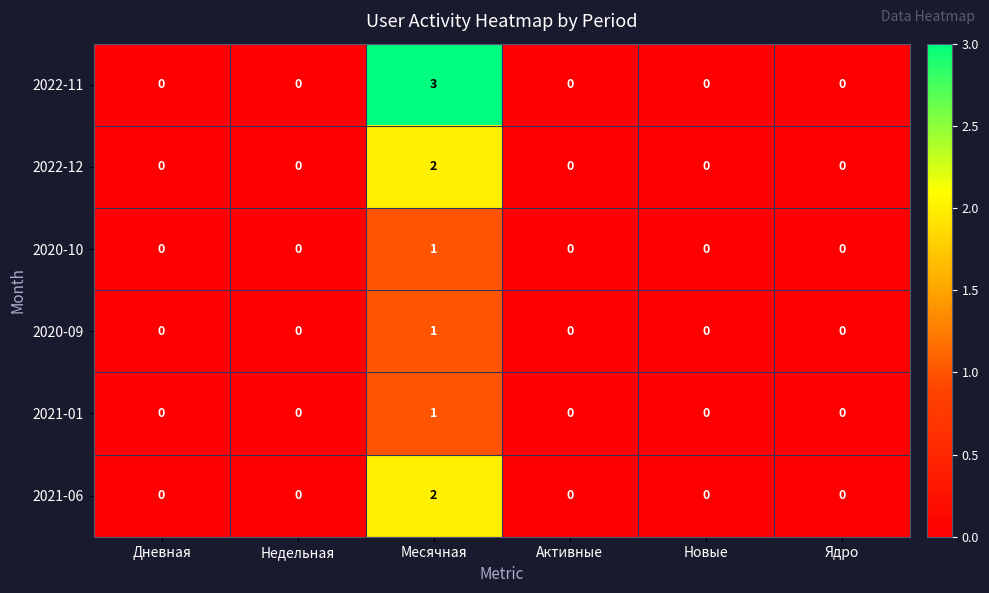

At which category is the sum across all series the highest?

Месячная